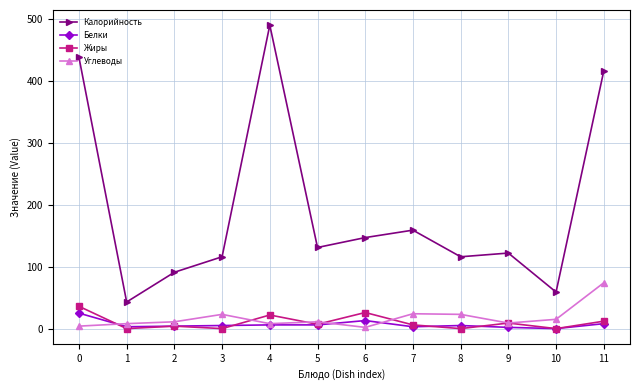

True or false: Белки and Калорийность intersect in this chart.

False